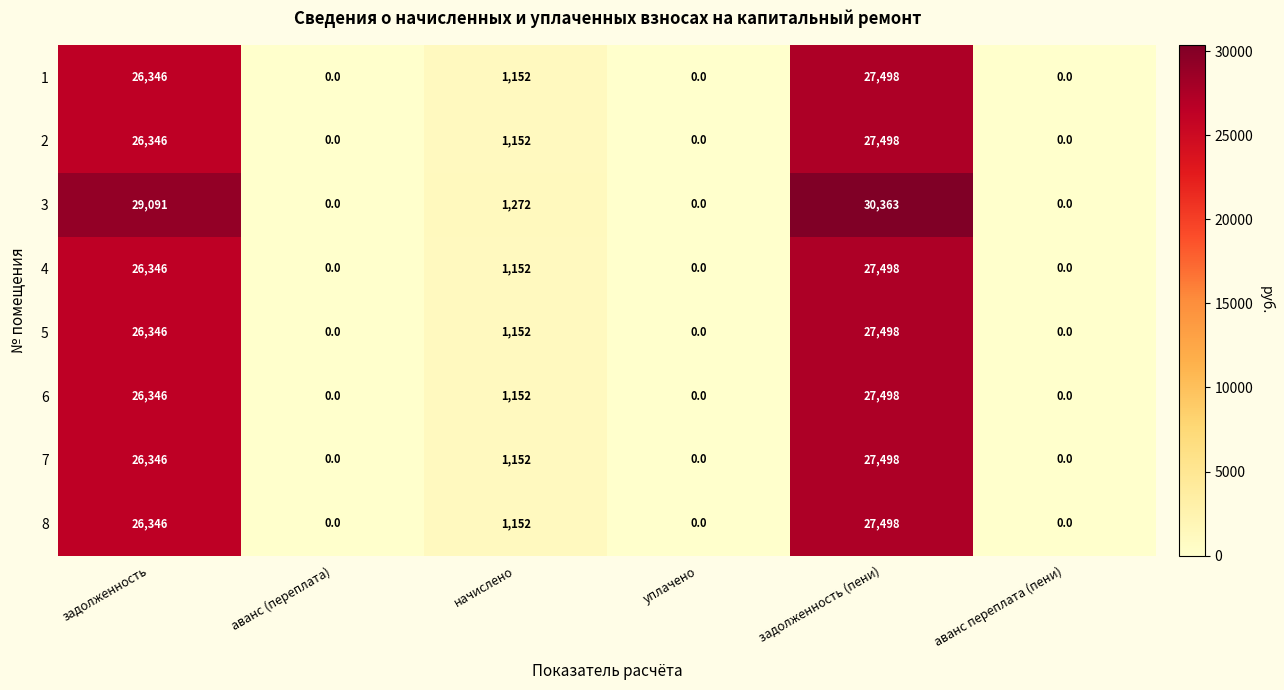

What is the greatest value displayed?

30363